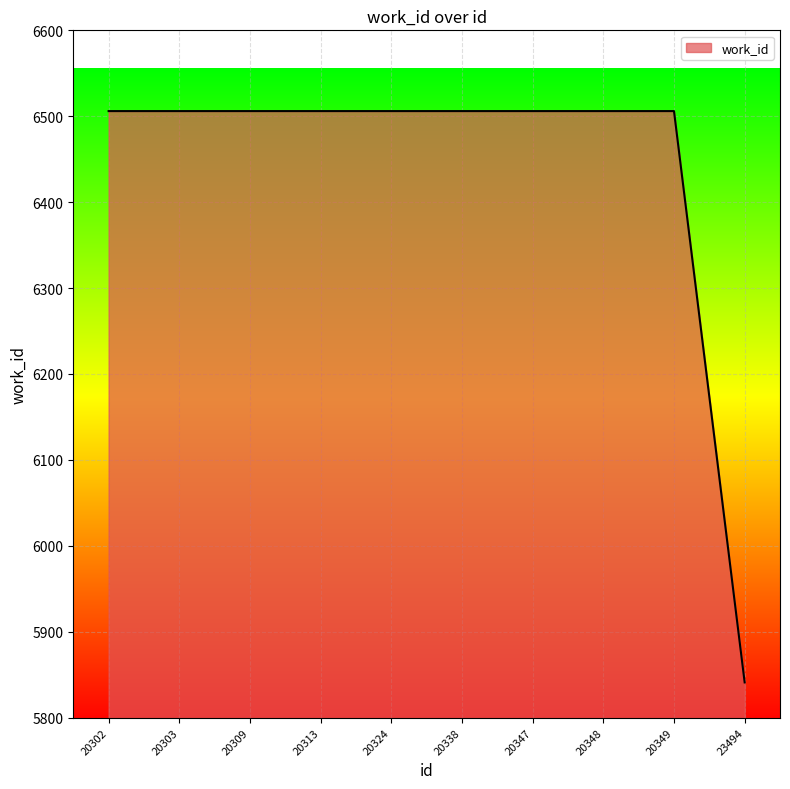

Is it true that the value at 20349 is 6506?

True